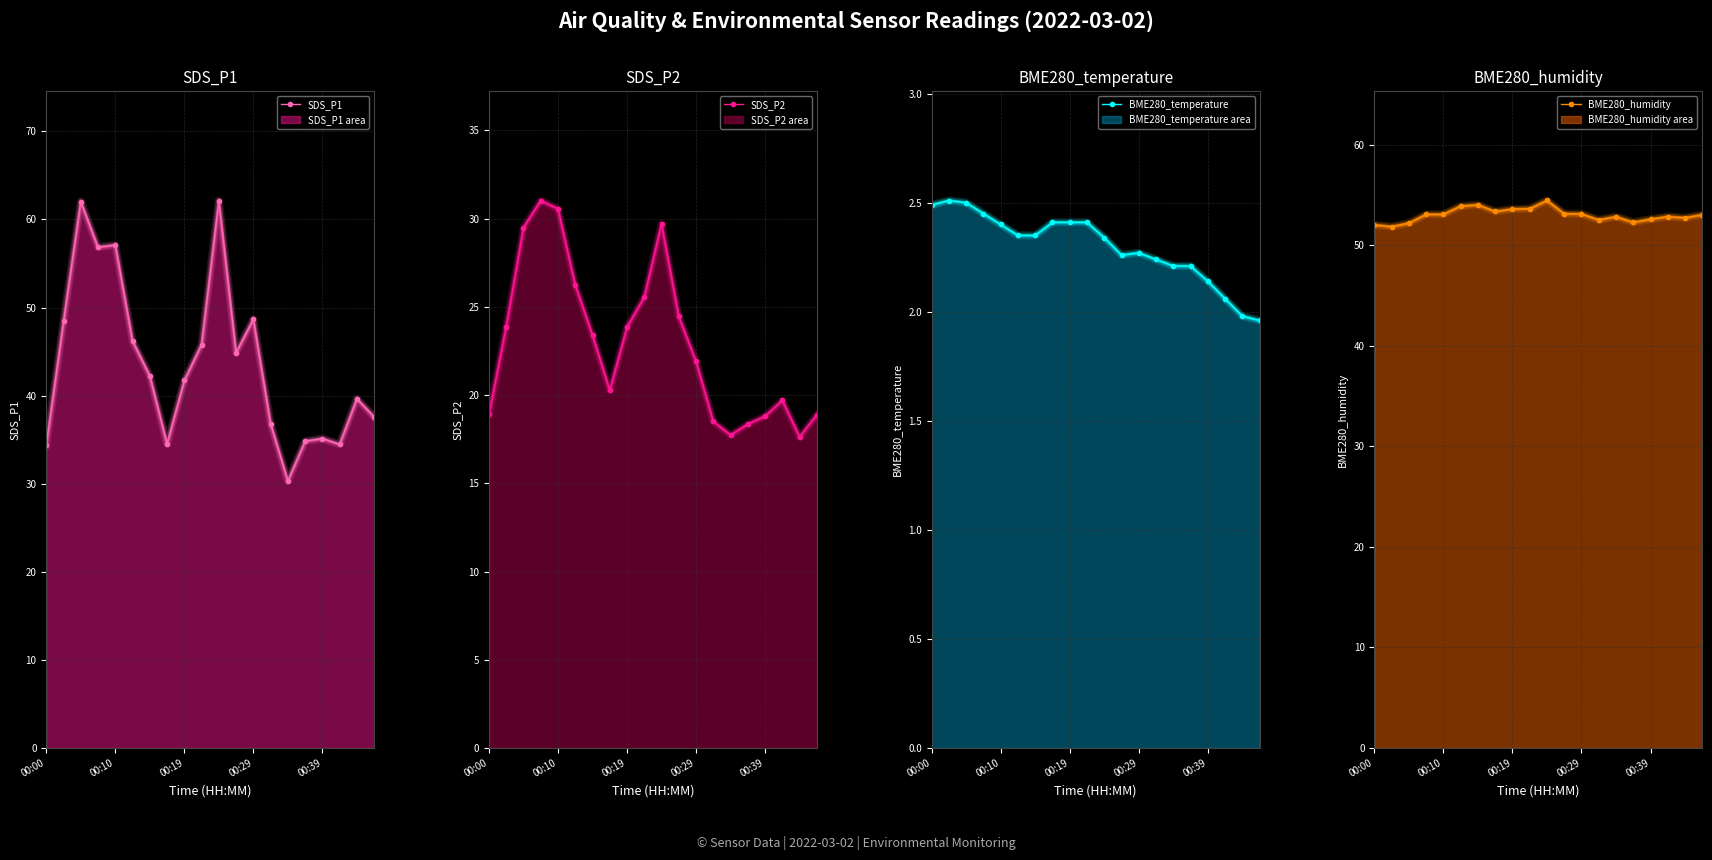

Which series has the largest range (max minus min)?

SDS_P1